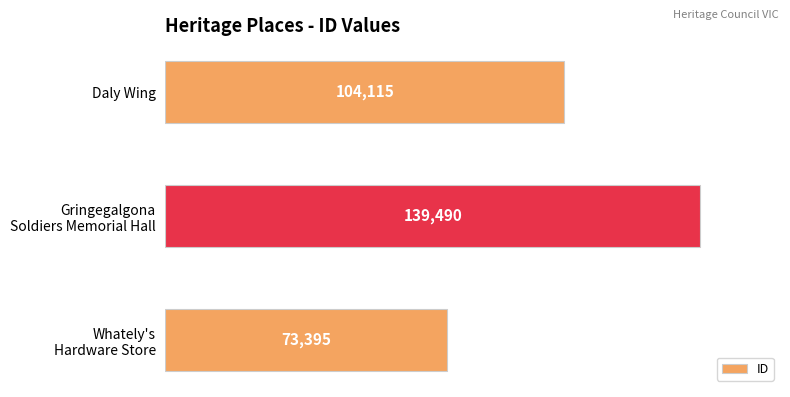

What is the label of the 3rd bar from the bottom?

Daly Wing